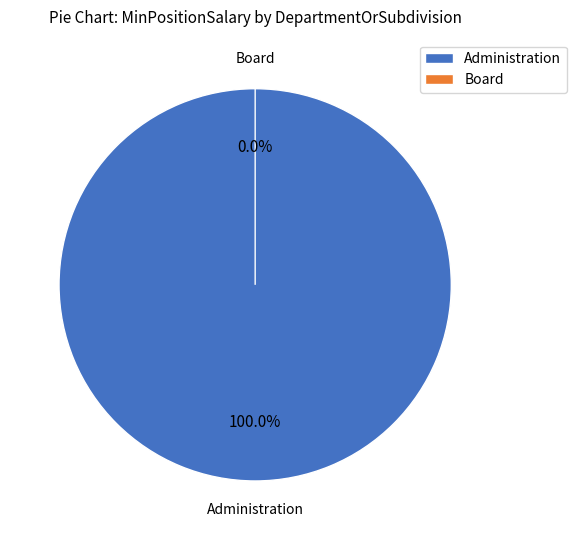

Is there any slice that represents more than half of the pie?

Yes